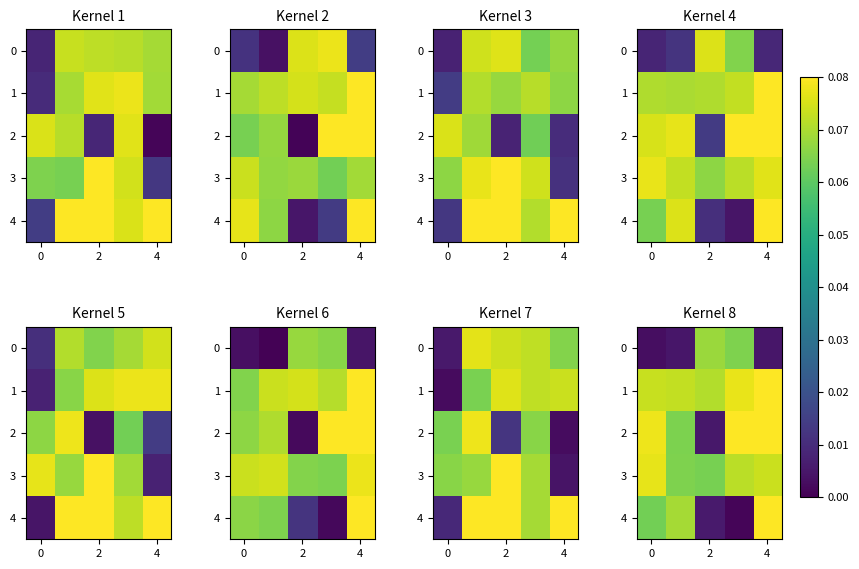

At which label is 2 closest to 0?

2